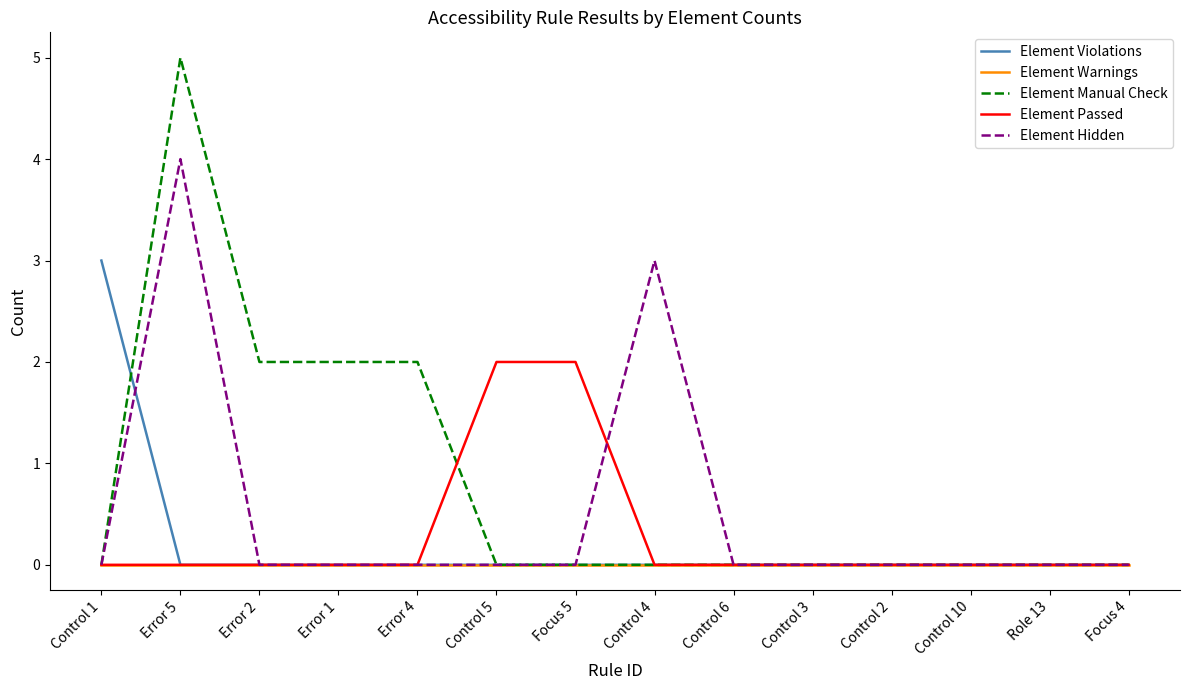

How many categories are shown in the chart?

14